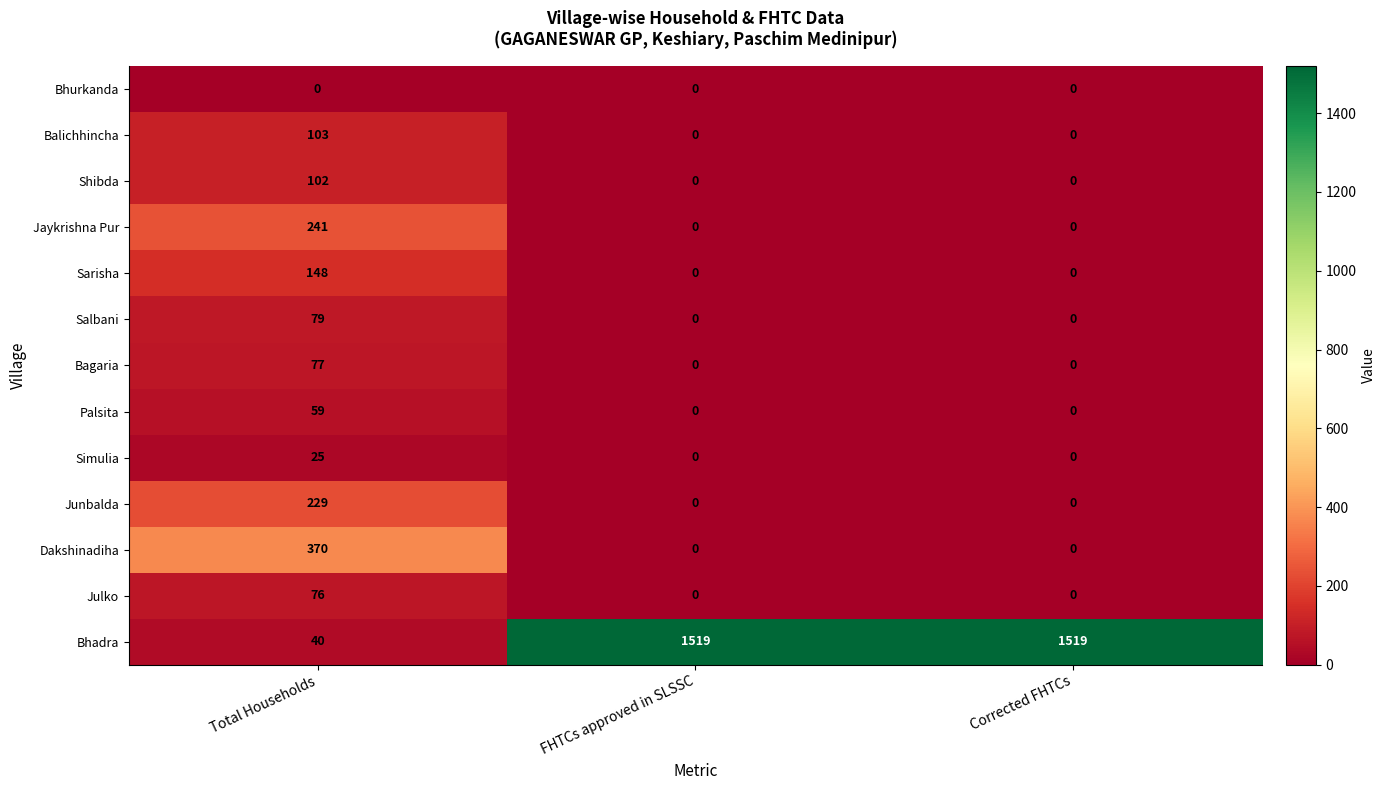

The Bhadra series shows 1519 at FHTCs approved in SLSSC. True or false?

True